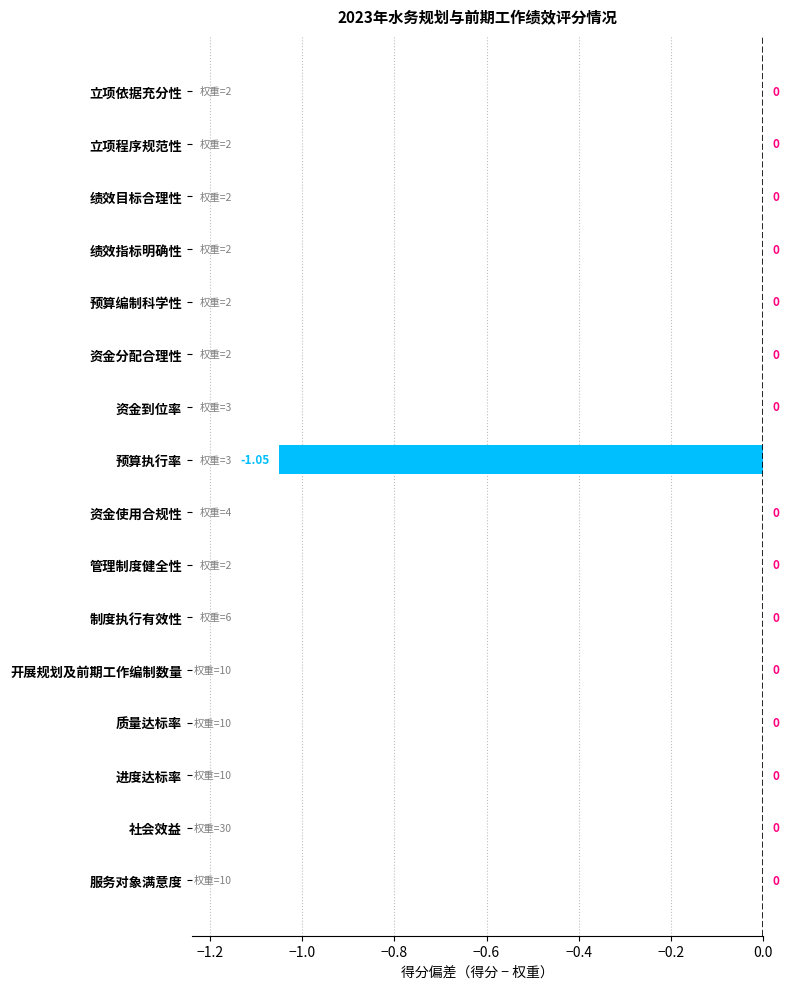

Between 预算执行率 and 预算编制科学性, which is larger?

预算编制科学性